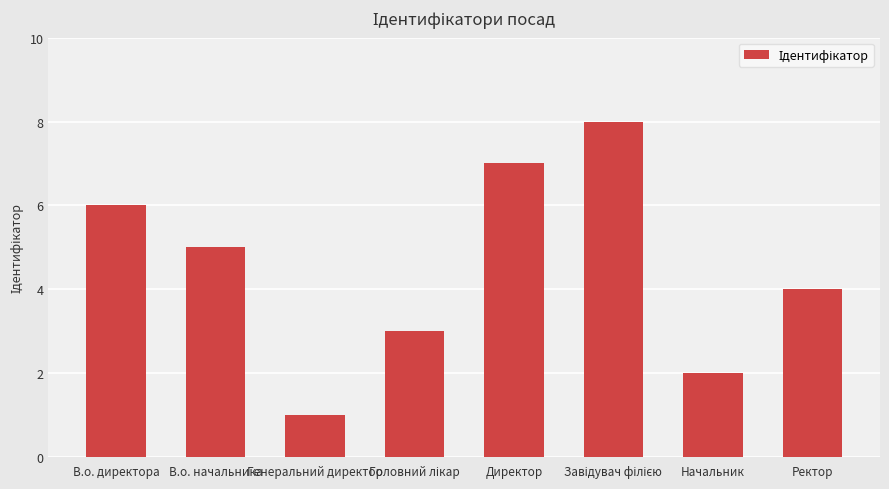

Is it true that the value at Директор is 7?

True